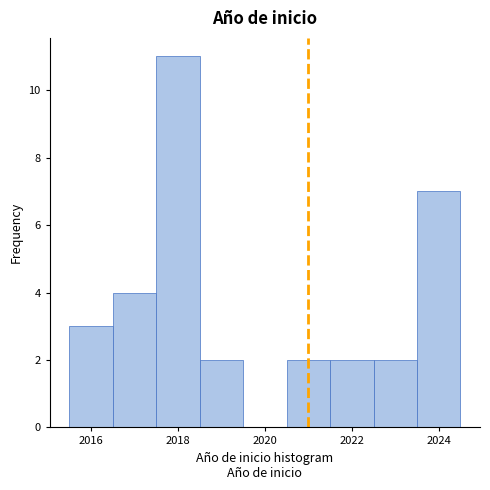

Reading left to right, transcribe this chart: for each bar, give the range it covers on the x-axis and its height. Neither the bar edges nor the heights are printed on the chart, so give them approximately, as read against the axes.

2015.5 to 2016.5: 3
2016.5 to 2017.5: 4
2017.5 to 2018.5: 11
2018.5 to 2019.5: 2
2019.5 to 2020.5: 0
2020.5 to 2021.5: 2
2021.5 to 2022.5: 2
2022.5 to 2023.5: 2
2023.5 to 2024.5: 7